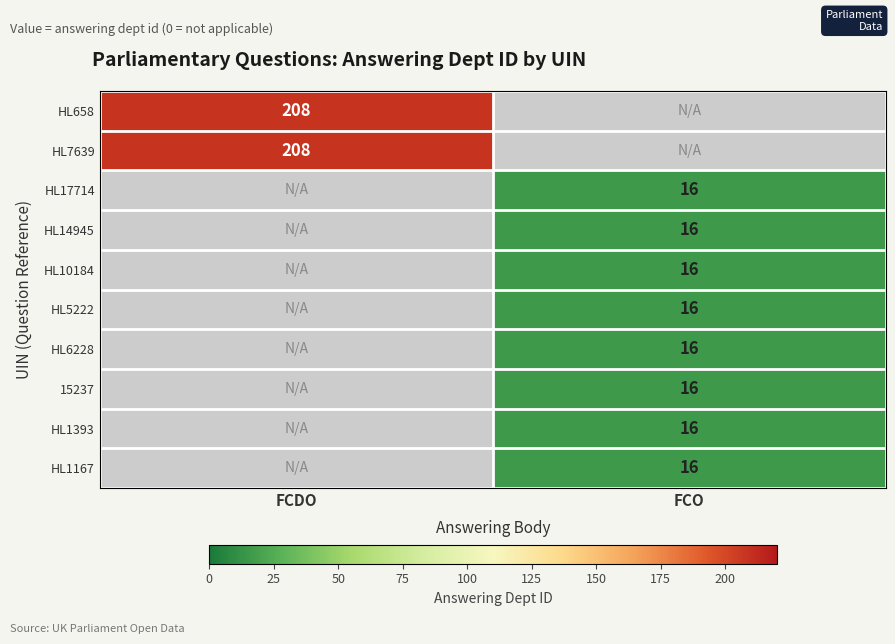

The value of HL658 at FCDO is 96. True or false?

False